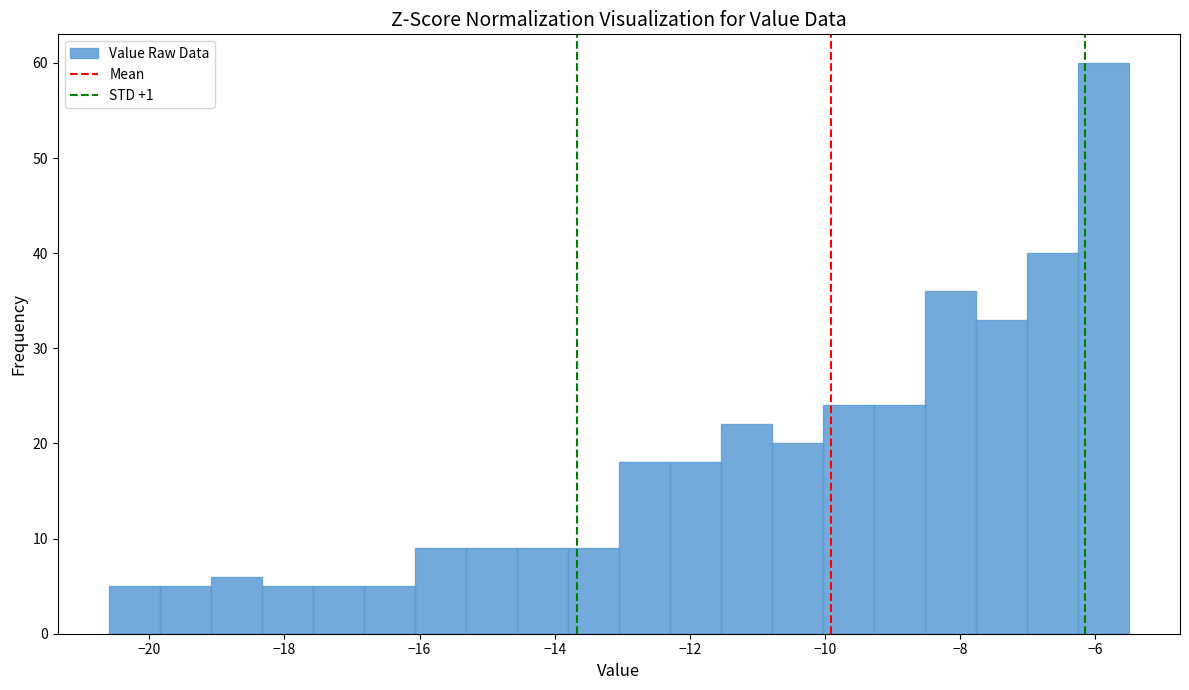

Read against the x-axis, roughly where is the centre of the tallest bar?

-5.8